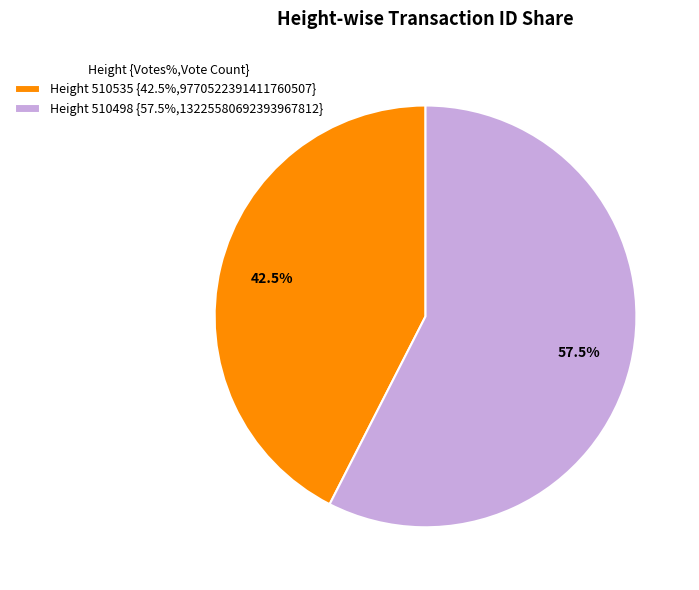

Is there a majority slice in this chart?

Yes